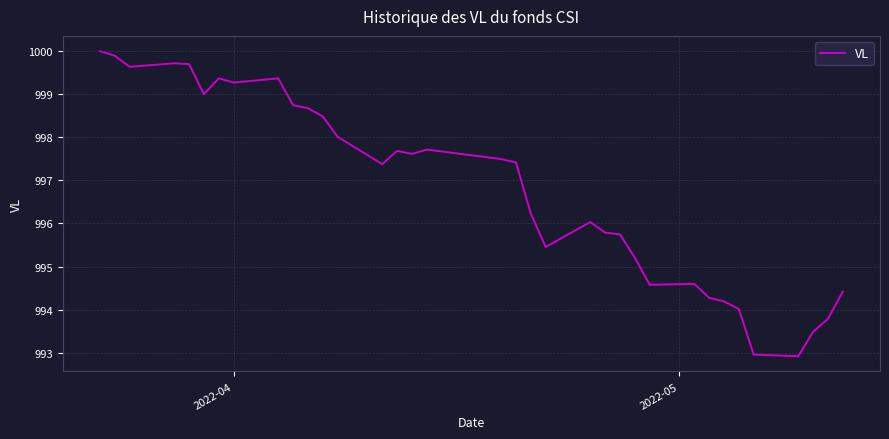

How many lines are shown in the chart?

1